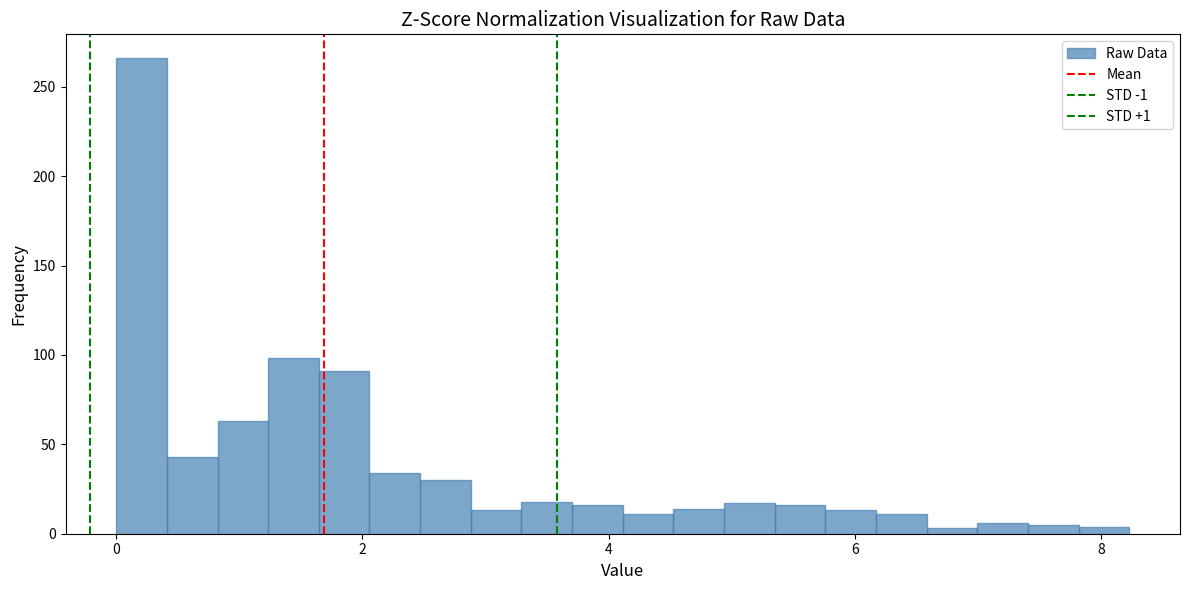

Read against the x-axis, roughly where is the centre of the tallest bar?

0.2